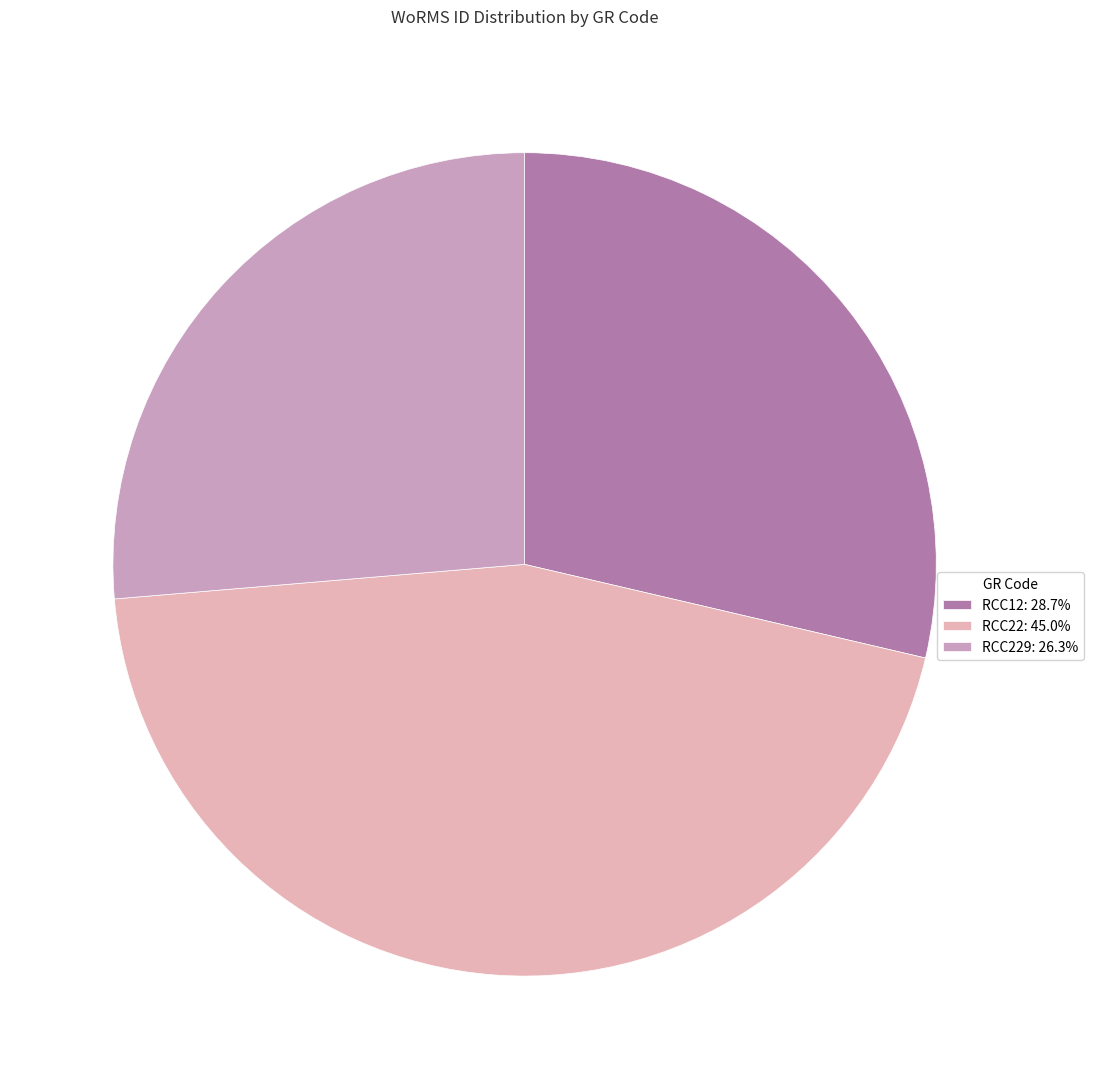

How many segments does this pie chart have?

3